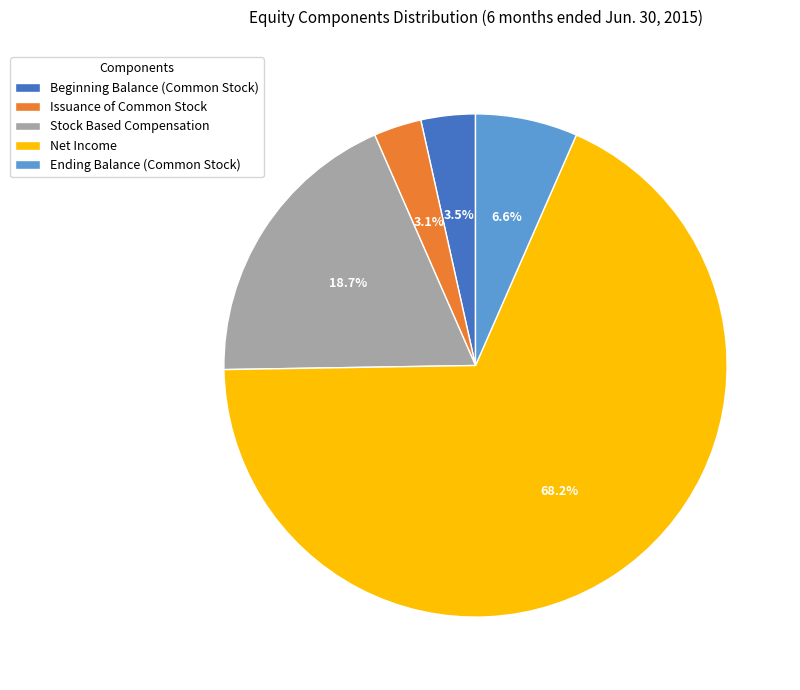

How many slices are in this pie chart?

5